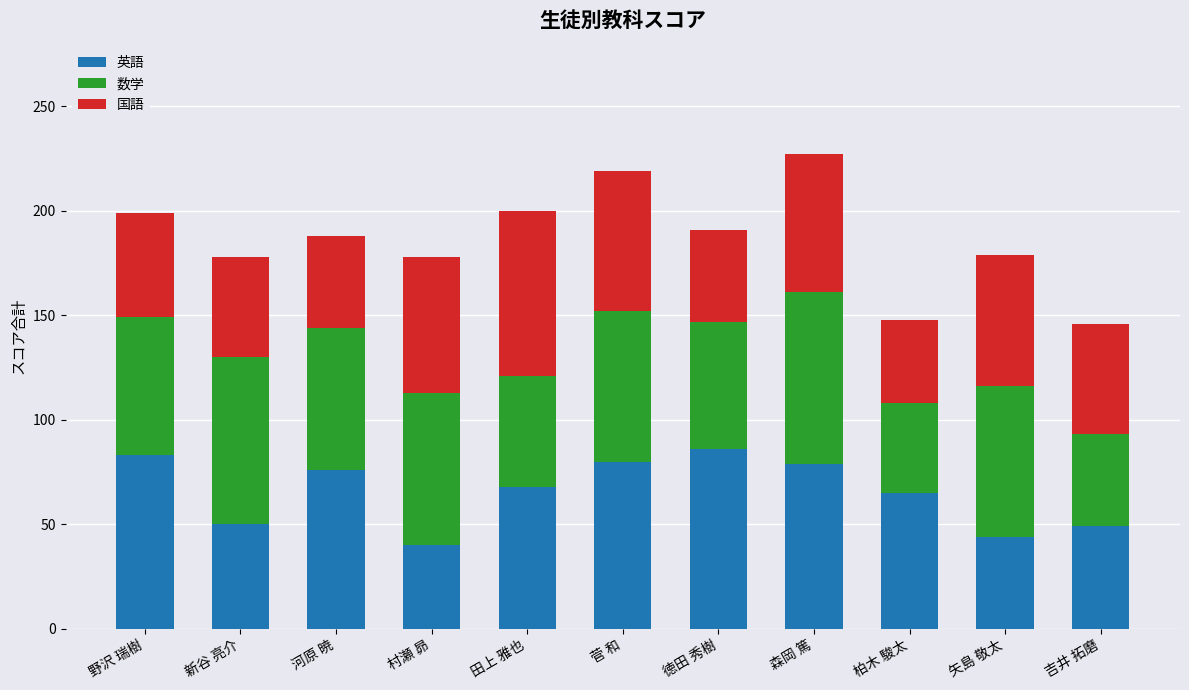

What is the maximum value for 英語?

86